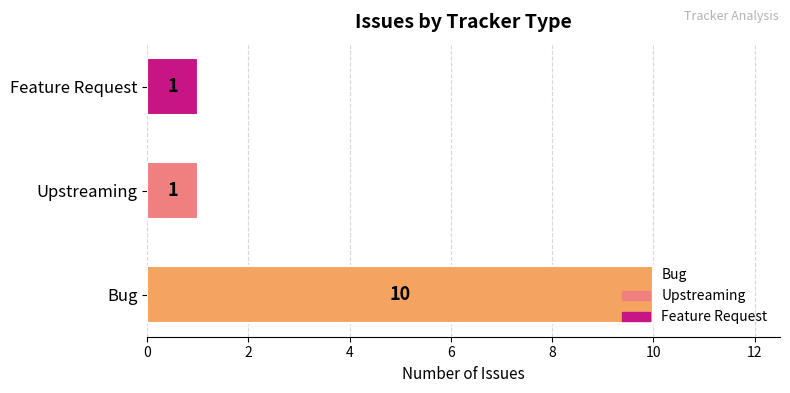

What is the ratio of the value at Feature Request to the value at Upstreaming?

1.0